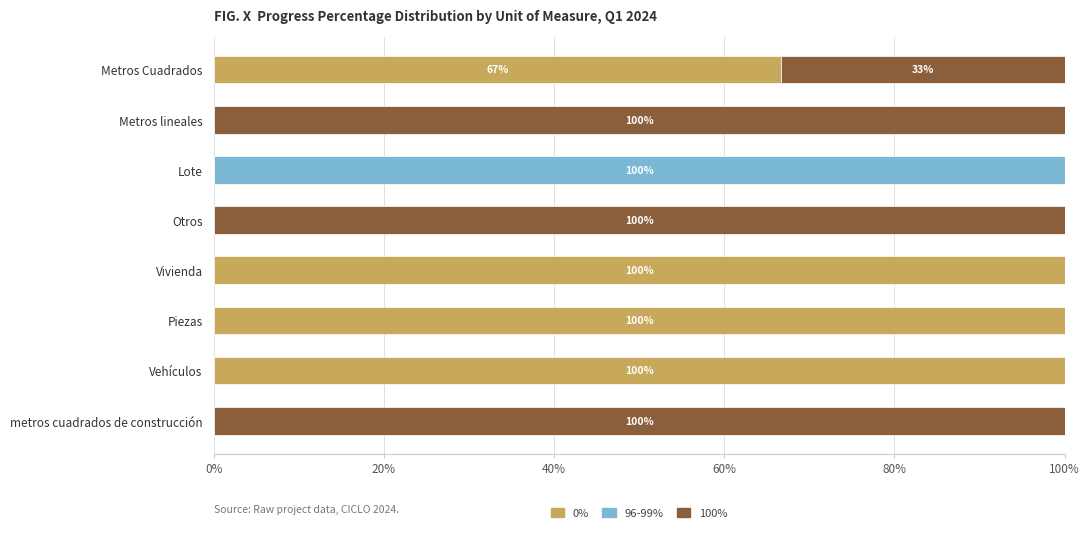

What is the sum of the 0% values at Metros lineales and Vivienda?

100.0